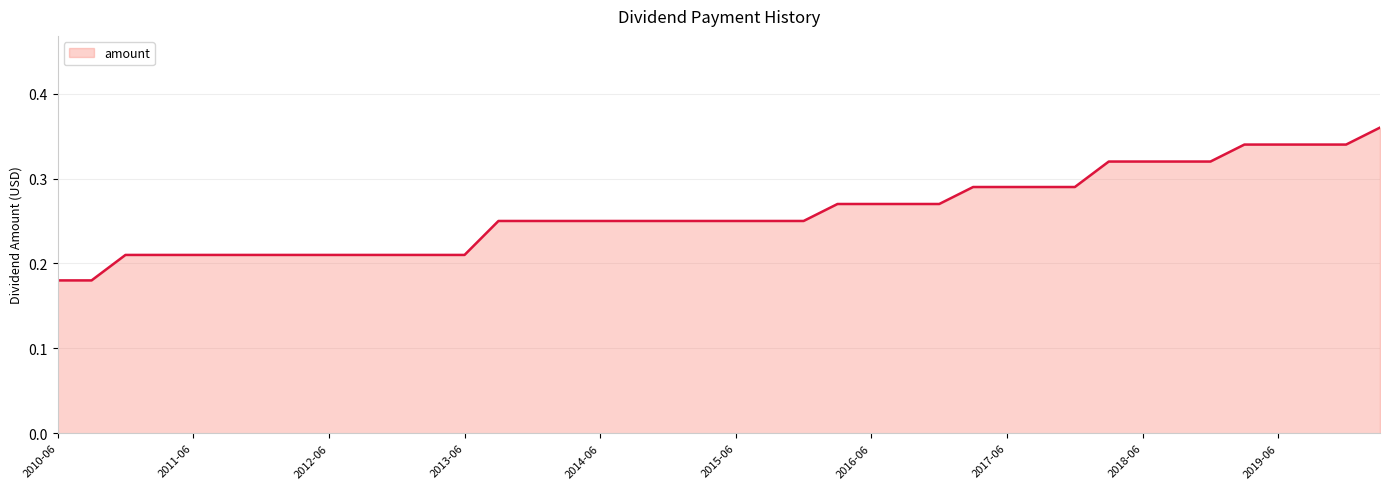

What is the greatest value displayed?

0.4